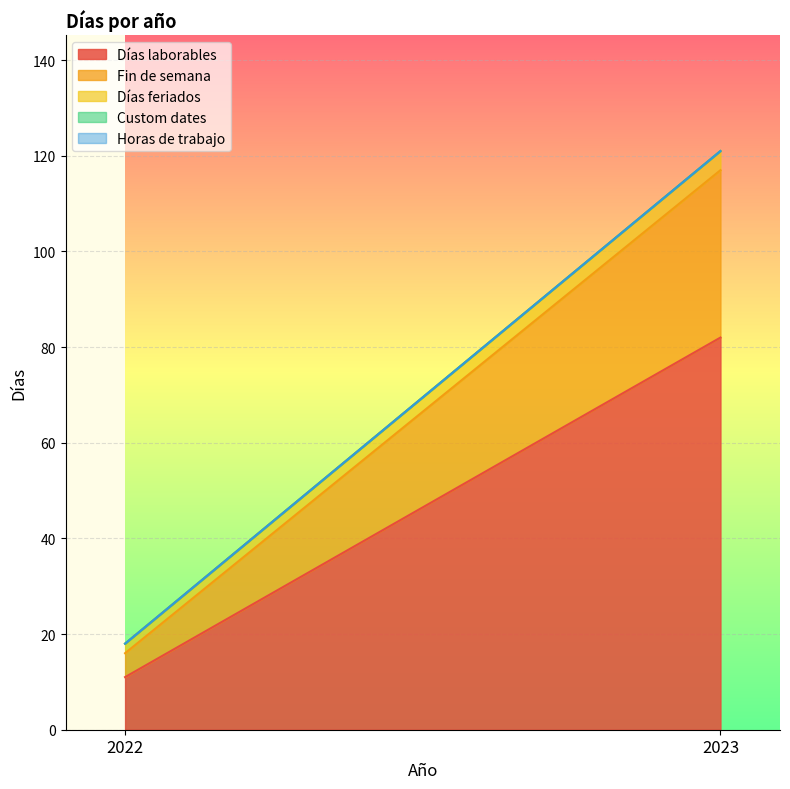

Which category has the lowest value across all series?

2022